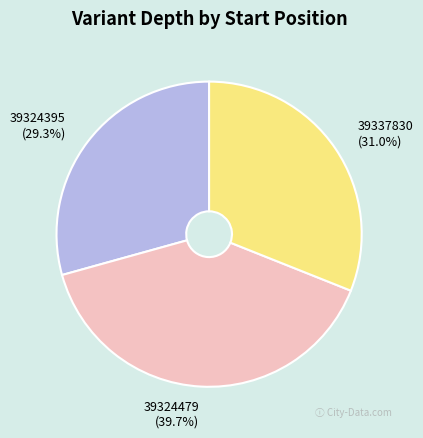

Rank the categories by value from highest to lowest.

39324479, 39337830, 39324395